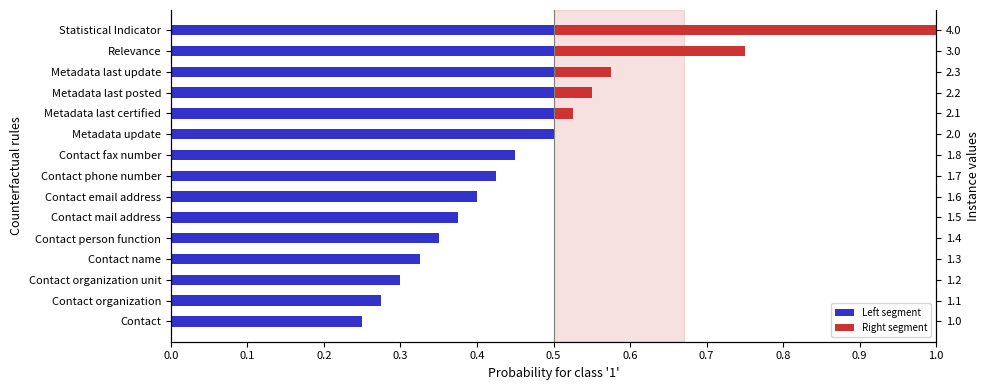

The value of Right segment at Metadata update is 0.3. True or false?

False